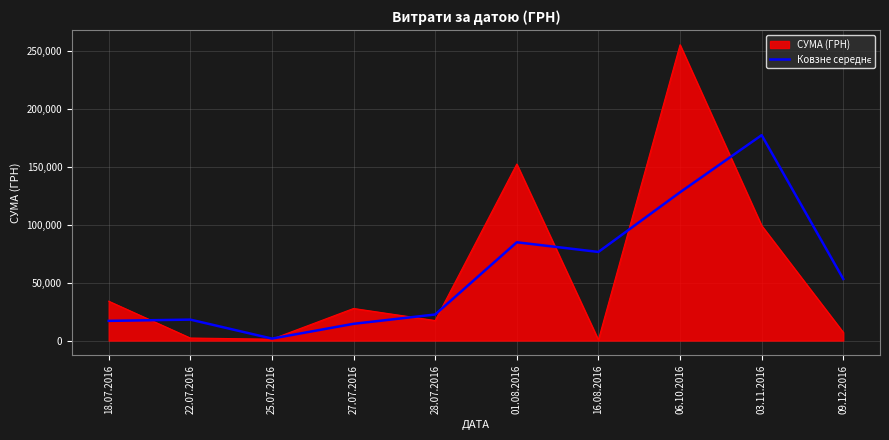

Which series changed the most between 18.07.2016 and 06.10.2016?

СУМА (ГРН)